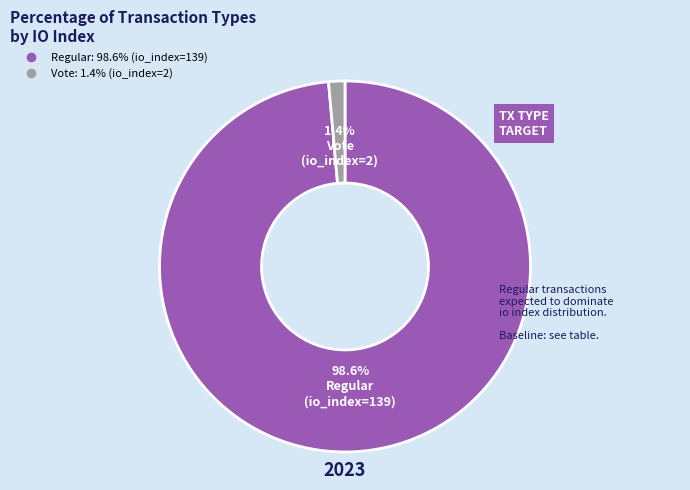

Is there any slice that represents more than half of the pie?

Yes